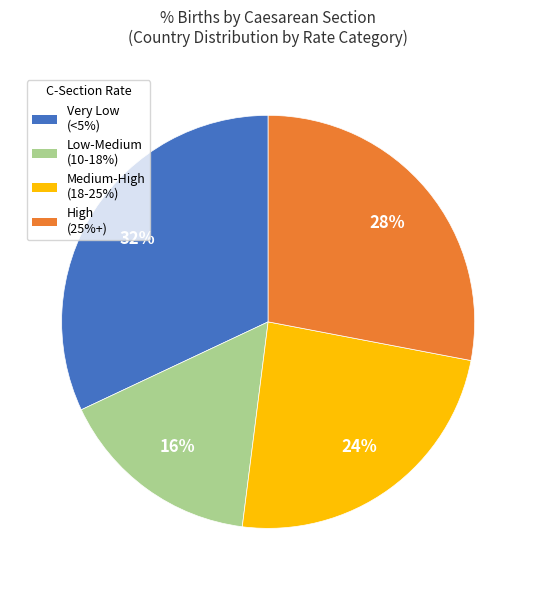

To the nearest percent, what is the difference between the largest and smallest slice percentages?

16%